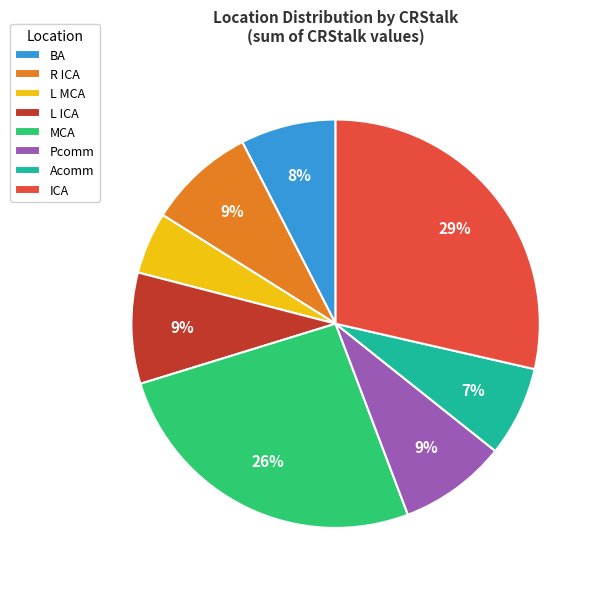

Does any single category account for the majority?

No